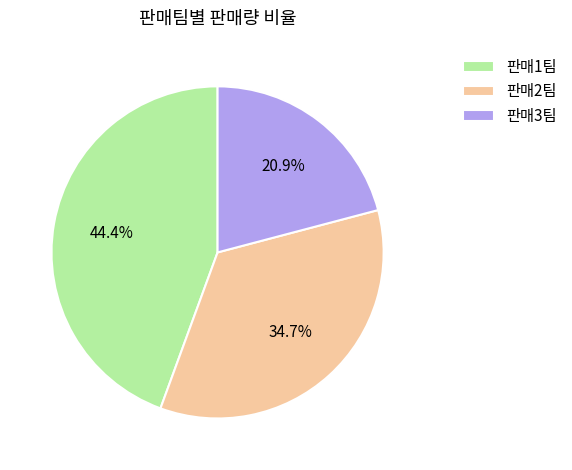

What is the ratio of the value at 판매2팀 to the value at 판매3팀?

1.7